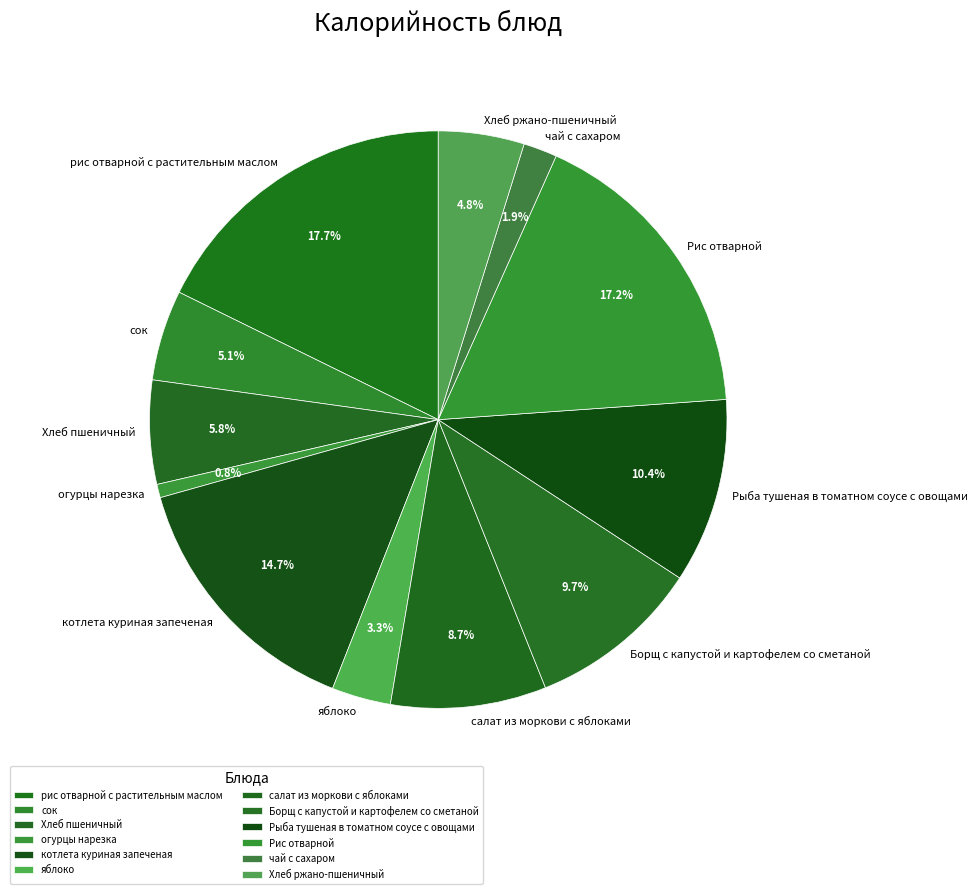

To the nearest percent, what percentage of the pie is Хлеб ржано-пшеничный?

5%